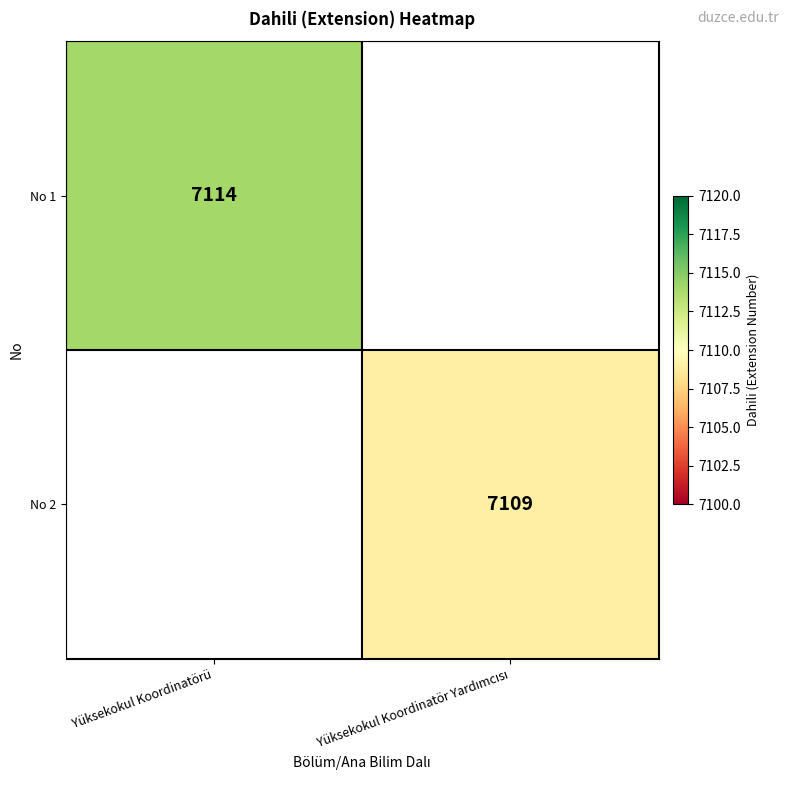

List the labels in order of No 1 value, largest first.

Yüksekokul Koordinatörü, Yüksekokul Koordinatör Yardımcısı